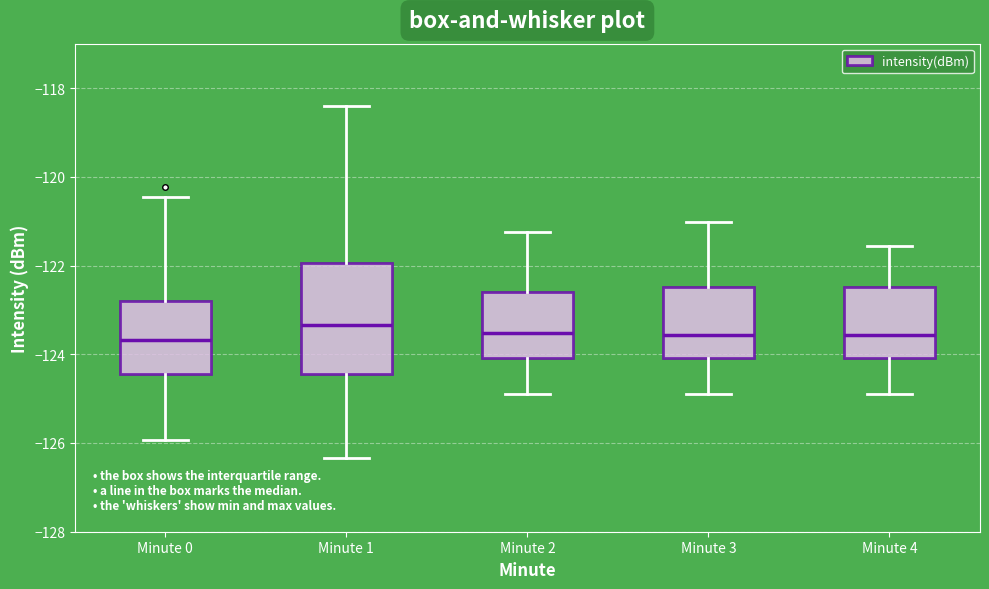

Reading left to right, read every box against the y-axis: the position of its median line, the range the box covers, and the ends of its whiskers. The values are not printed on the chart, so give them approximately, as read against the axis.

Minute 0: median -123.6, box -124.4 to -122.8, whiskers -126.0 to -120.4
Minute 1: median -123.4, box -124.4 to -122.0, whiskers -126.4 to -118.4
Minute 2: median -123.6, box -124.0 to -122.6, whiskers -125.0 to -121.2
Minute 3: median -123.6, box -124.0 to -122.4, whiskers -125.0 to -121.0
Minute 4: median -123.6, box -124.0 to -122.4, whiskers -125.0 to -121.6